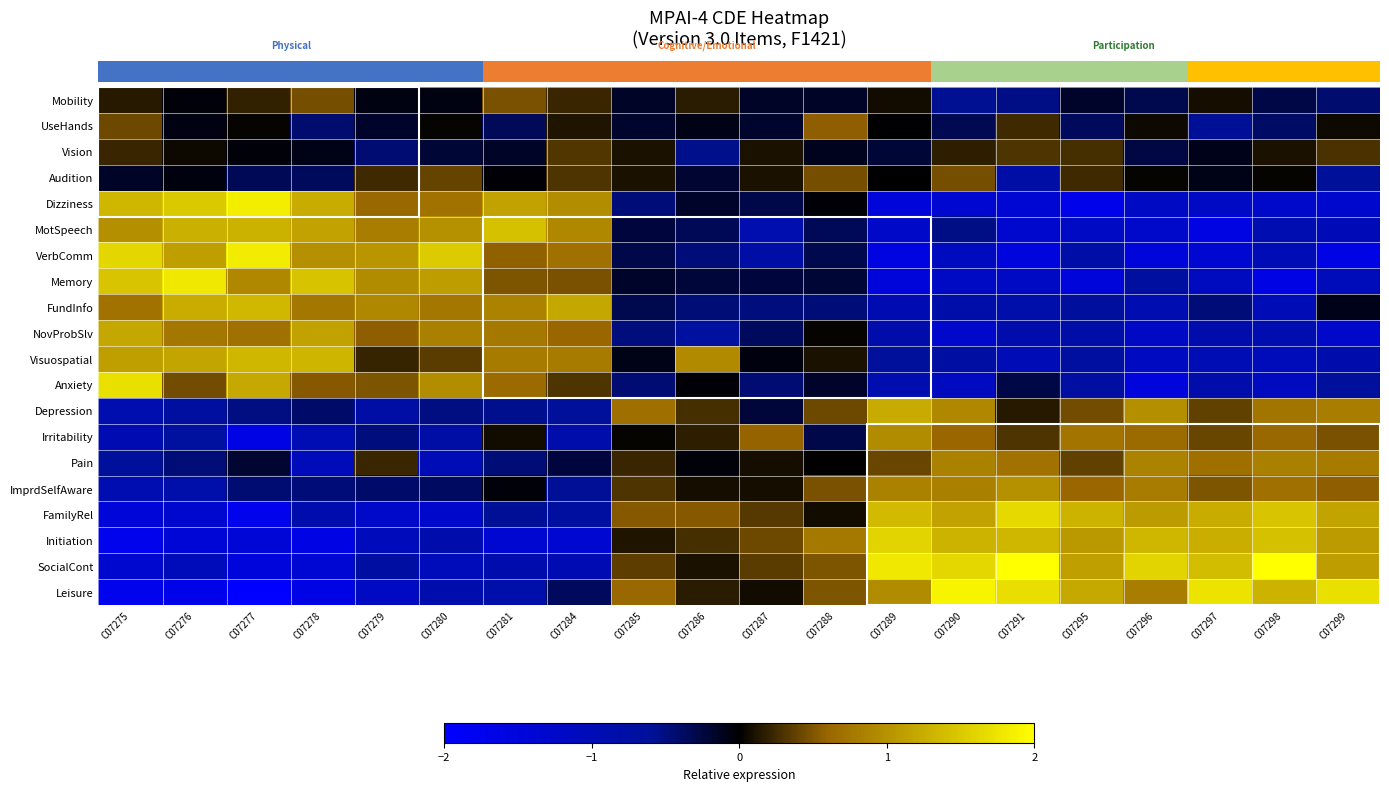

Which label corresponds to the largest value in the chart?

C07298